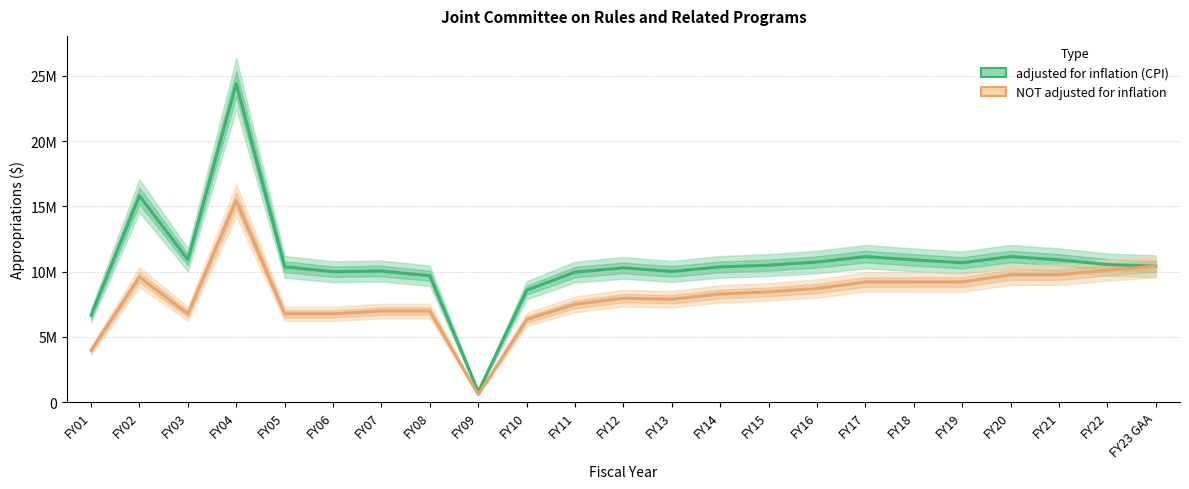

Is this an area chart (filled region under the line)?

No